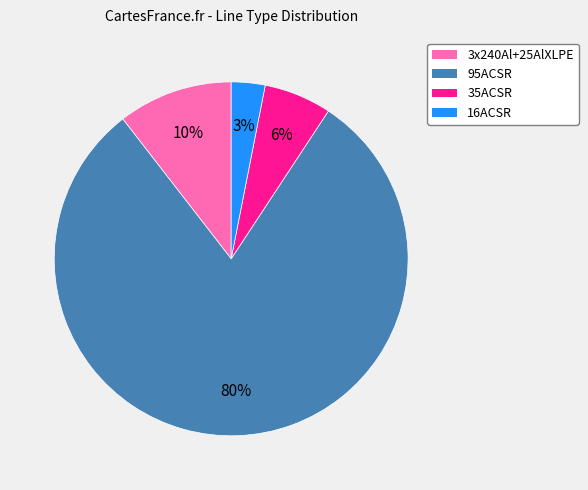

Combined, do 35ACSR and 16ACSR account for over 50%?

No